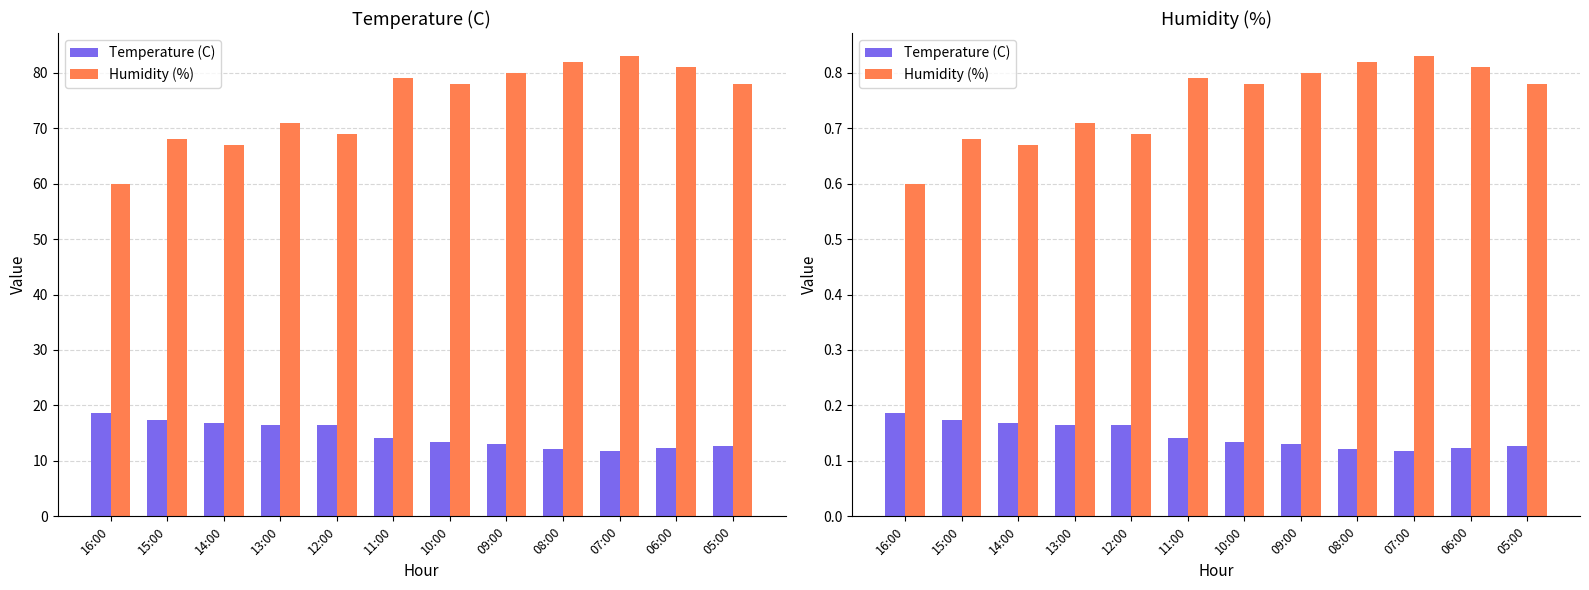

What is the difference between the maximum and minimum values in the Temperature (C) series?

0.1